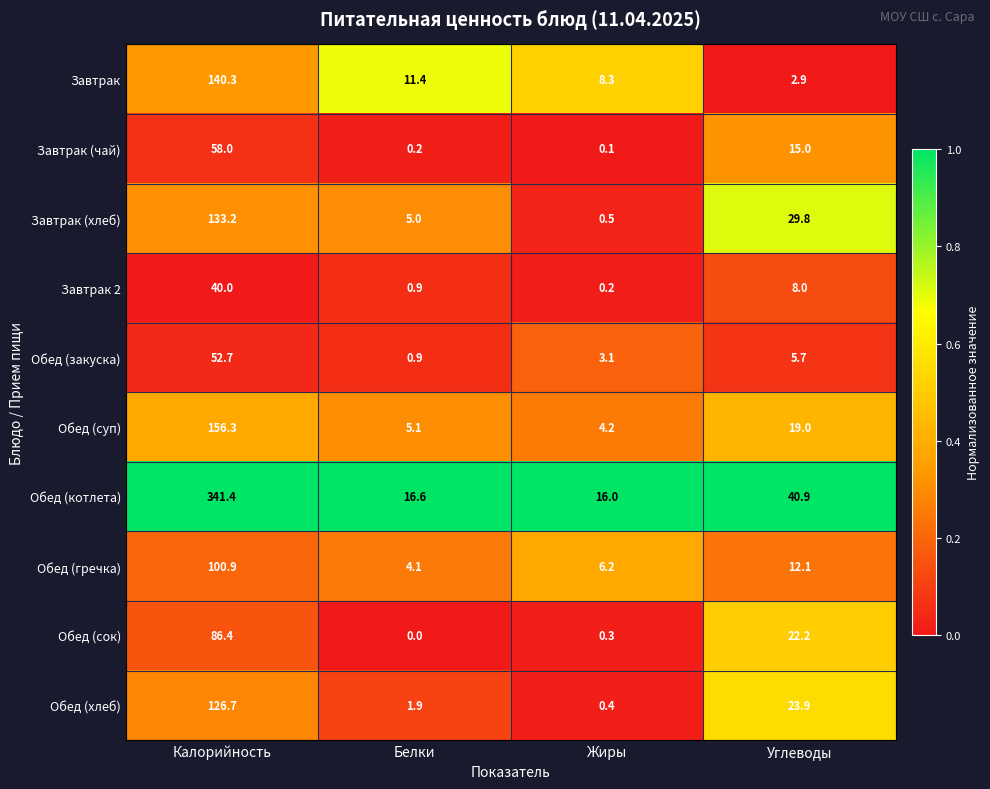

What is the difference between the second highest and minimum values in the Завтрак 2 series?

7.8